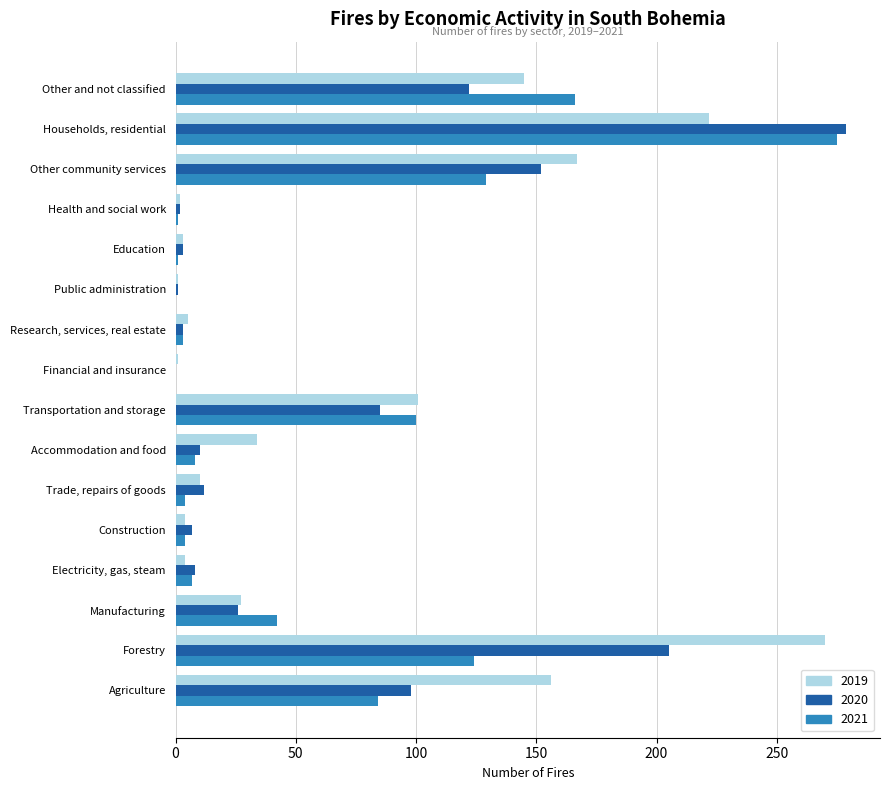

Is it true that 2021 equals 47 at Other and not classified?

False